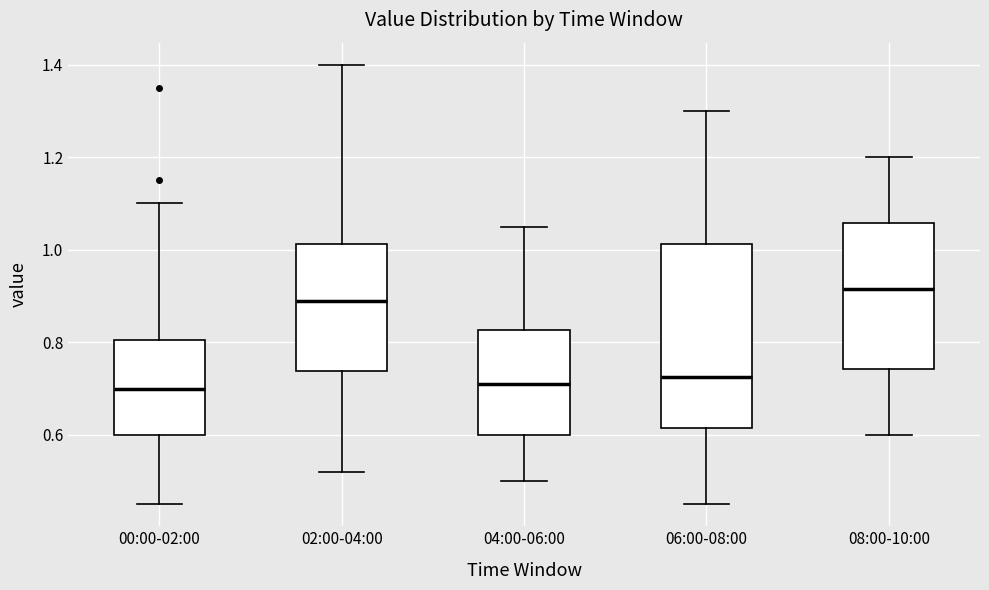

Reading left to right, read every box against the y-axis: the position of its median line, the range the box covers, and the ends of its whiskers. The values are not printed on the chart, so give them approximately, as read against the axis.

00:00-02:00: median 0.70, box 0.60 to 0.80, whiskers 0.46 to 1.10
02:00-04:00: median 0.90, box 0.74 to 1.02, whiskers 0.52 to 1.40
04:00-06:00: median 0.72, box 0.60 to 0.82, whiskers 0.50 to 1.06
06:00-08:00: median 0.72, box 0.62 to 1.02, whiskers 0.46 to 1.30
08:00-10:00: median 0.92, box 0.74 to 1.06, whiskers 0.60 to 1.20